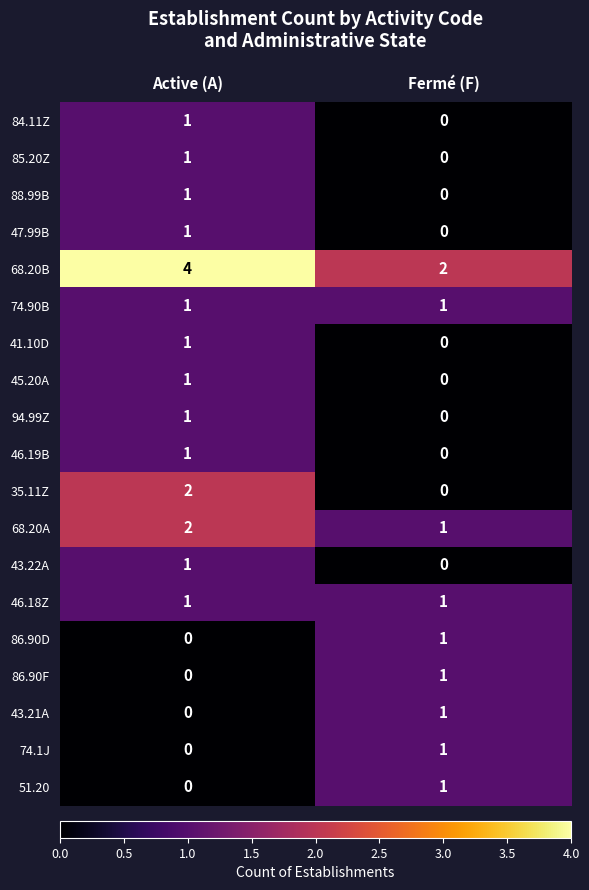

What is the maximum value for 68.20B?

4